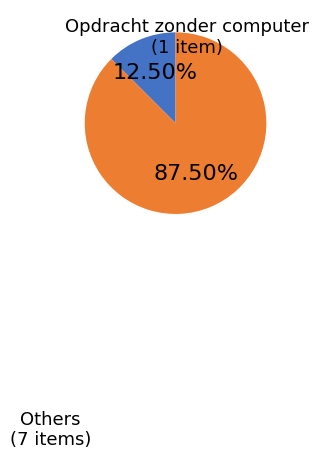

Is there any slice that represents more than half of the pie?

Yes